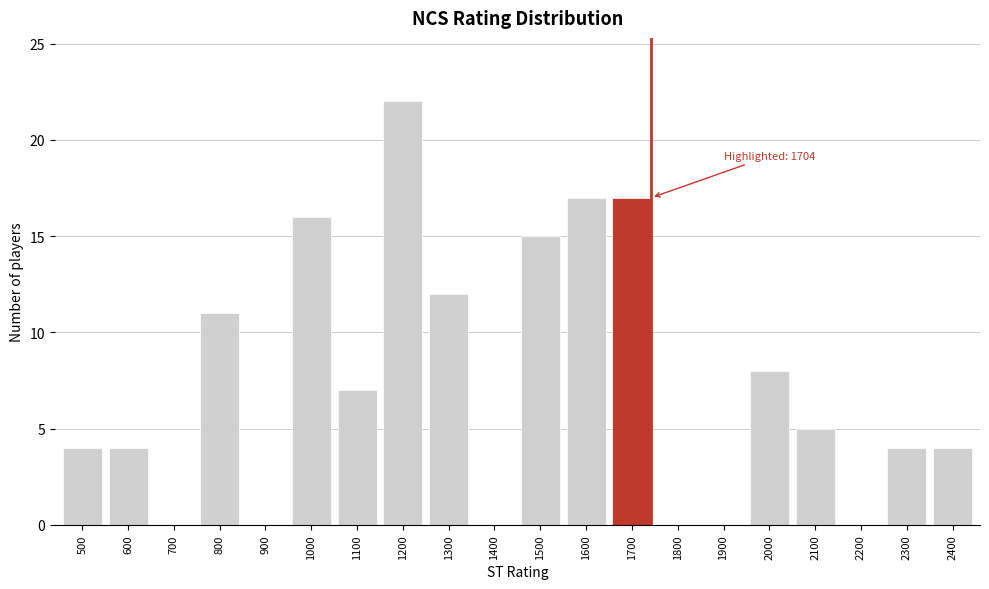

Reading right to left, transcribe all the data shown in this chart.

2400=4	2300=4	2200=0	2100=5	2000=8	1900=0	1800=0	1700=17	1600=17	1500=15	1400=0	1300=12	1200=22	1100=7	1000=16	900=0	800=11	700=0	600=4	500=4